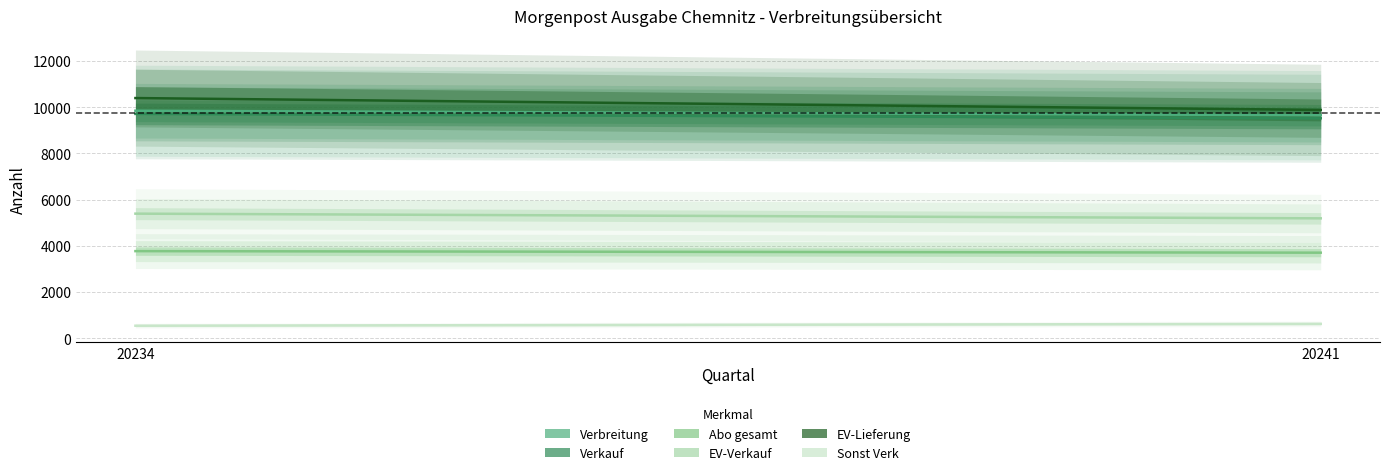

What are all the series names shown in the legend?

Verbreitung, Verkauf, Abo gesamt, EV-Verkauf, EV-Lieferung, Sonst Verk